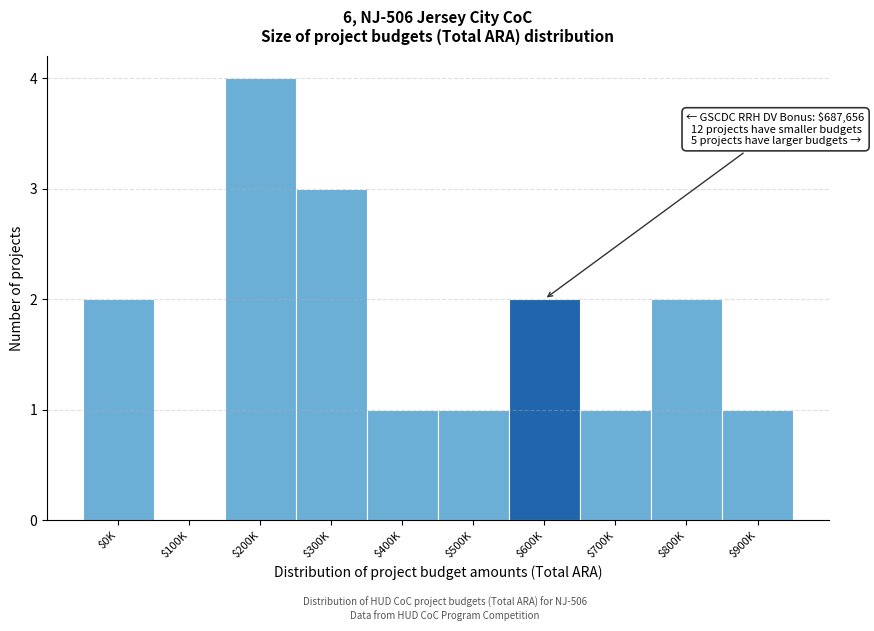

Which category has the highest value across all series?

$200K